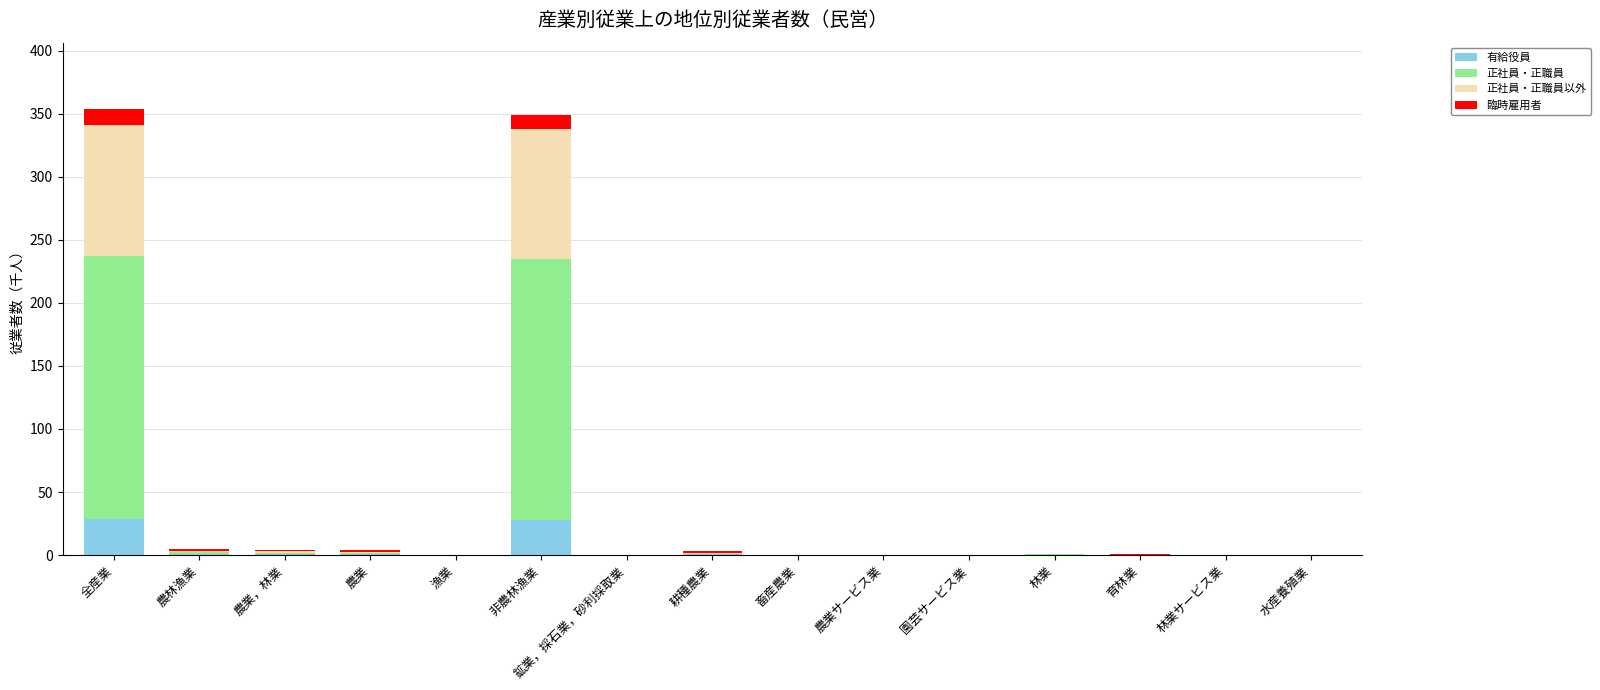

What is the highest value of the 有給役員 series?

28.5